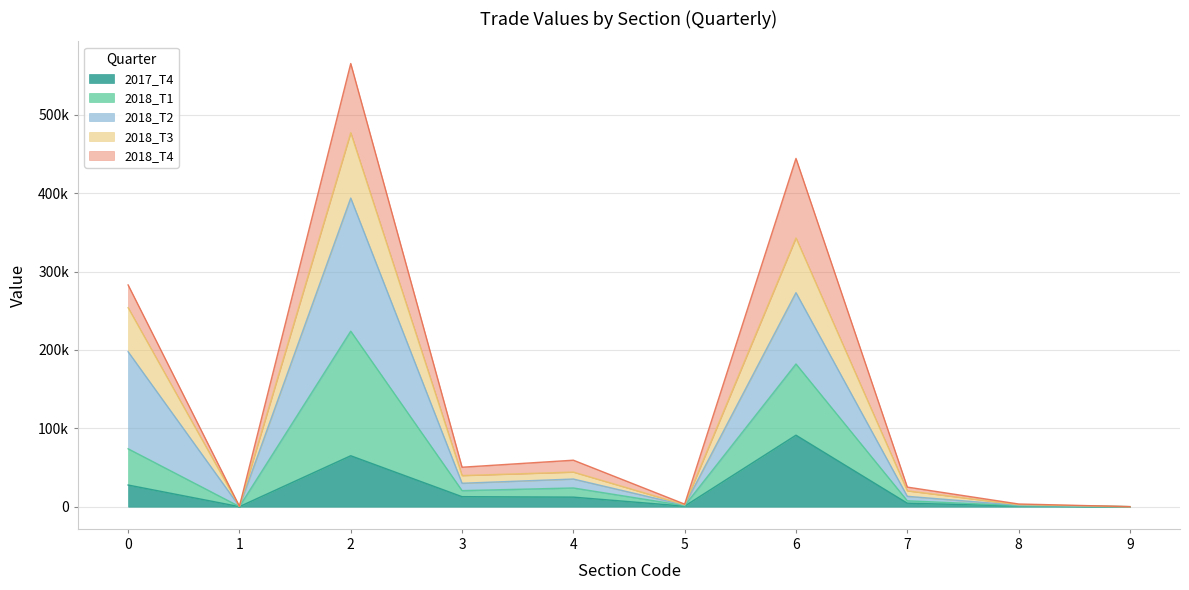

Count the number of categories in the chart.

10